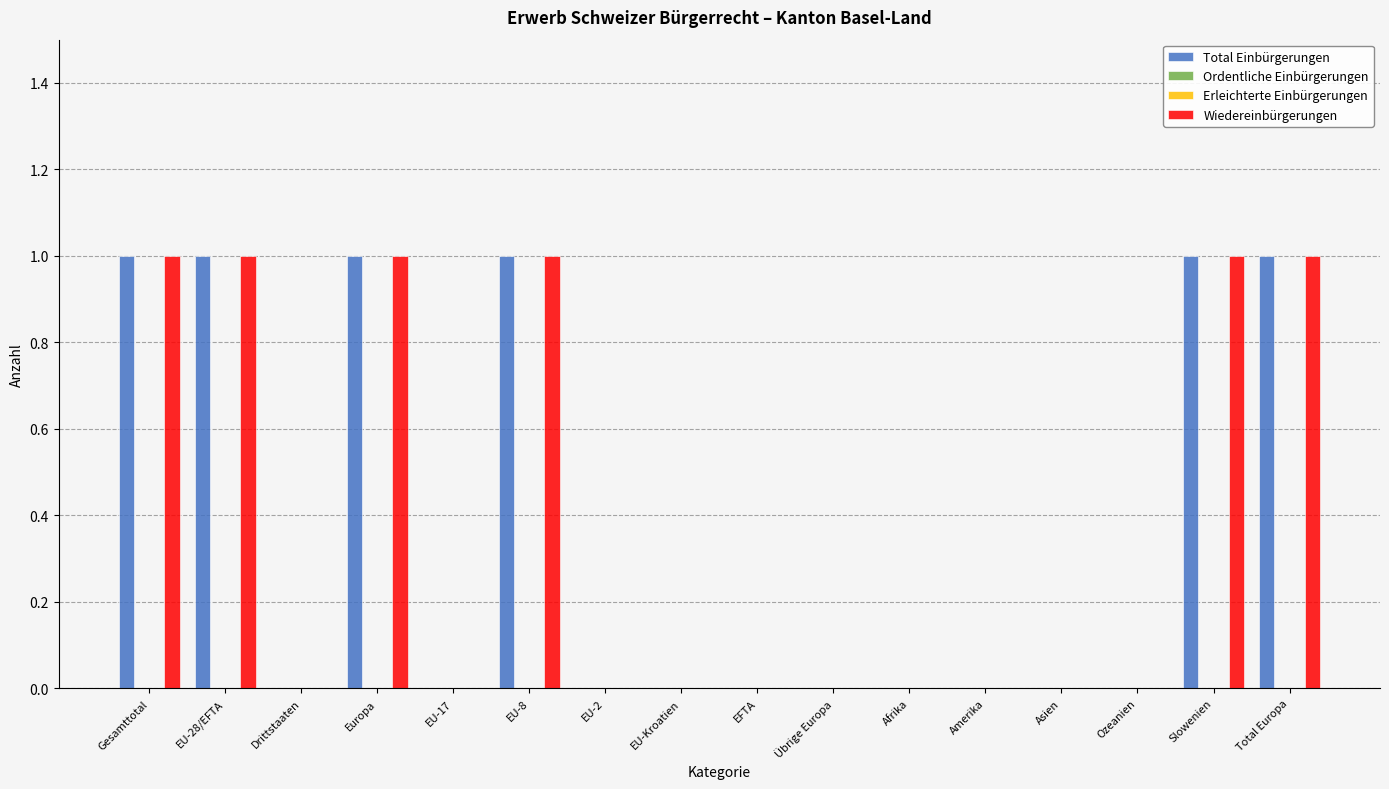

Rank the categories by Erleichterte Einbürgerungen value from lowest to highest.

Gesamttotal, EU-28/EFTA, Drittstaaten, Europa, EU-17, EU-8, EU-2, EU-Kroatien, EFTA, Übrige Europa, Afrika, Amerika, Asien, Ozeanien, Slowenien, Total Europa